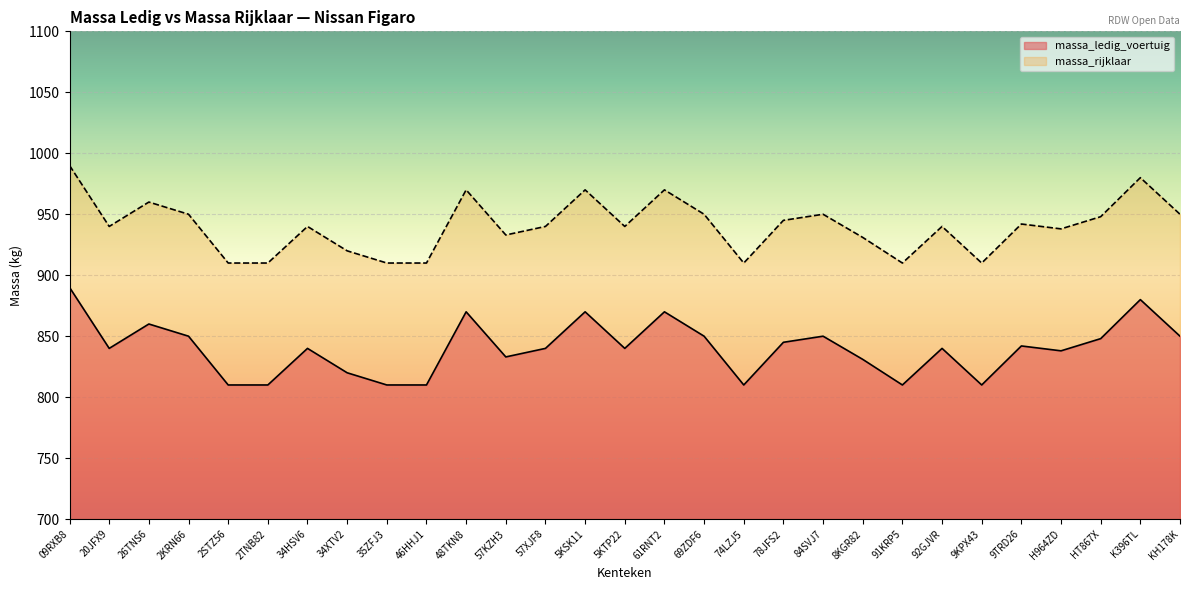

Where does the massa_ledig_voertuig series first go above 840?

09RXB8